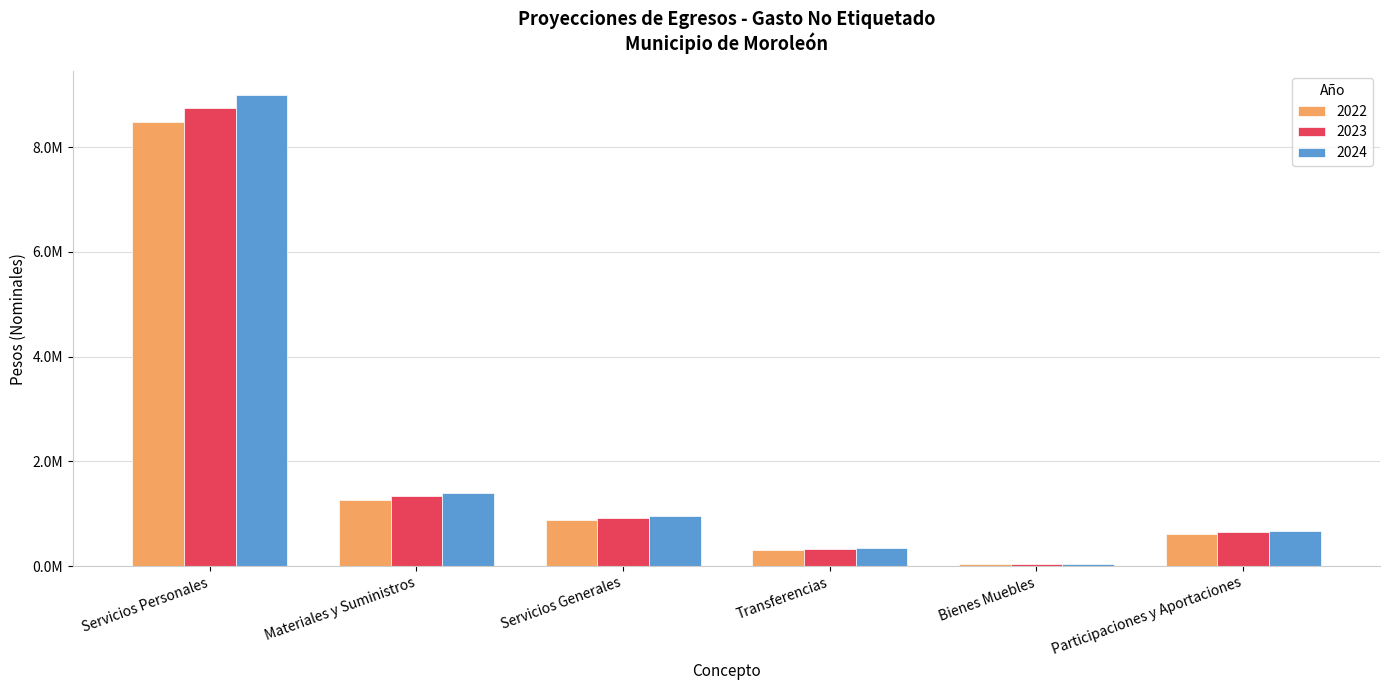

At which label does 2022 first exceed 873382?

Servicios Personales